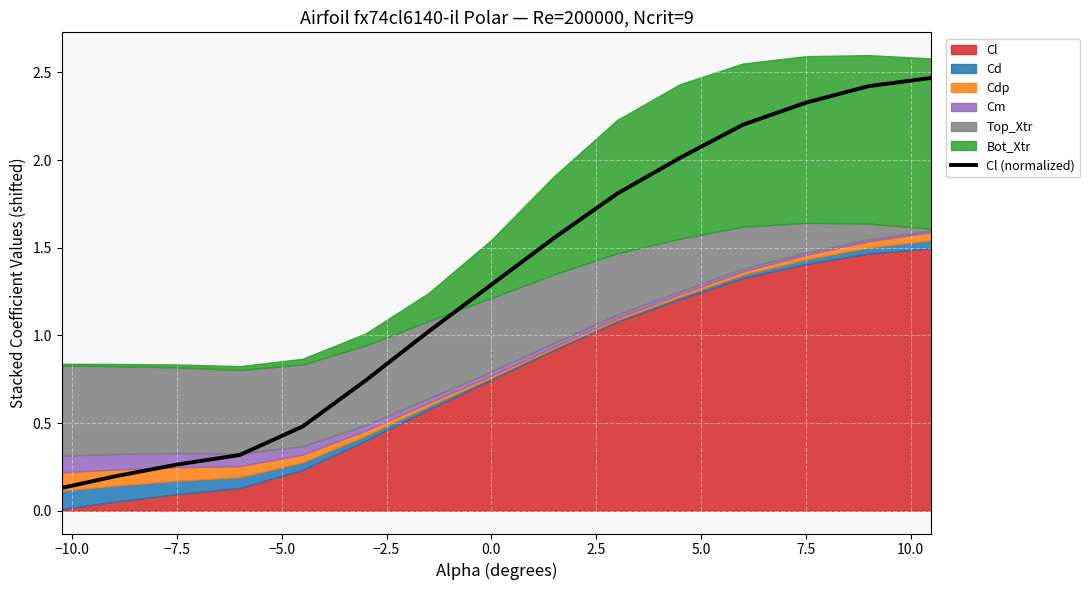

True or false: Cl (normalized) has a value of 0.4 at −7.5.

False